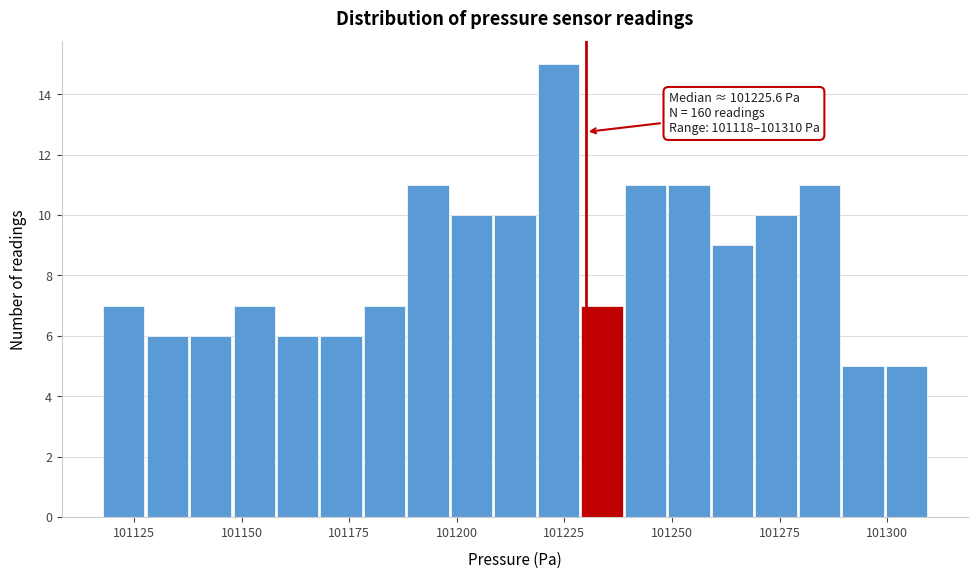

Around what value on the x-axis is the tallest bar? Give the approximate position of its centre, as read against the axis.

101225